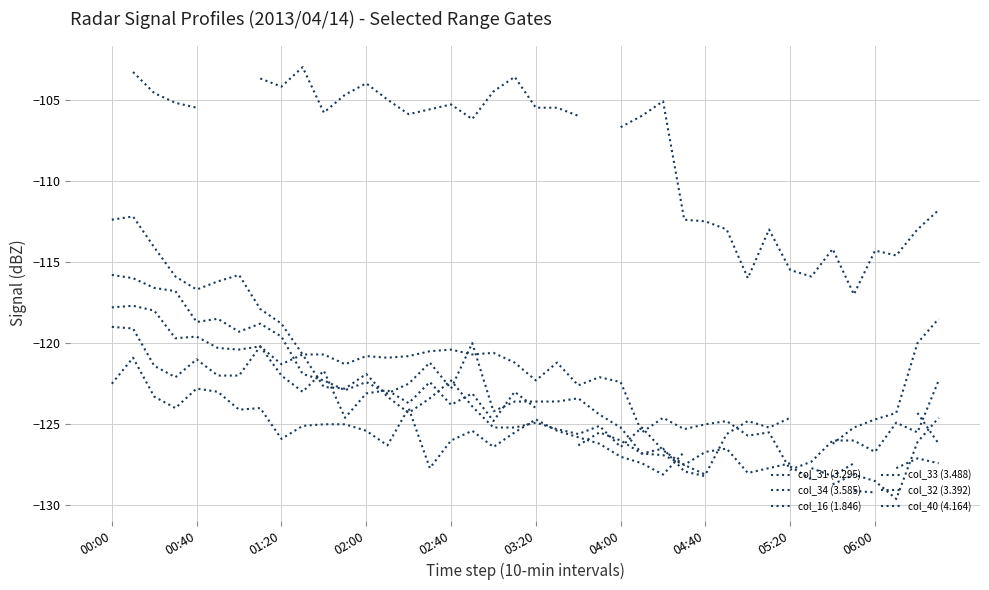

True or false: col_31 (3.295) and col_16 (1.846) intersect in this chart.

False